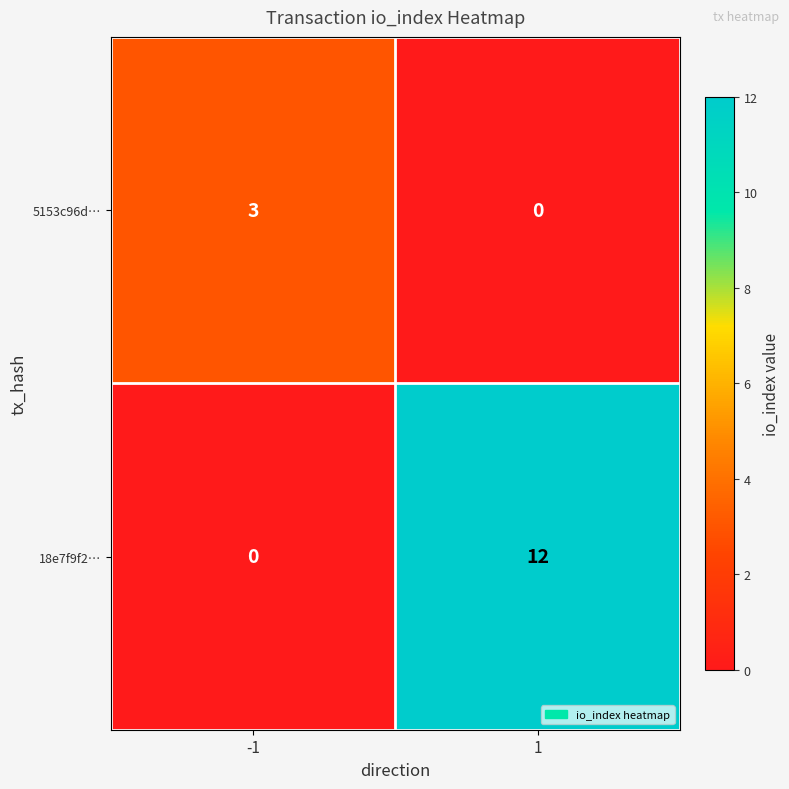

What is the difference between the 18e7f9f2… values at 1 and -1?

12